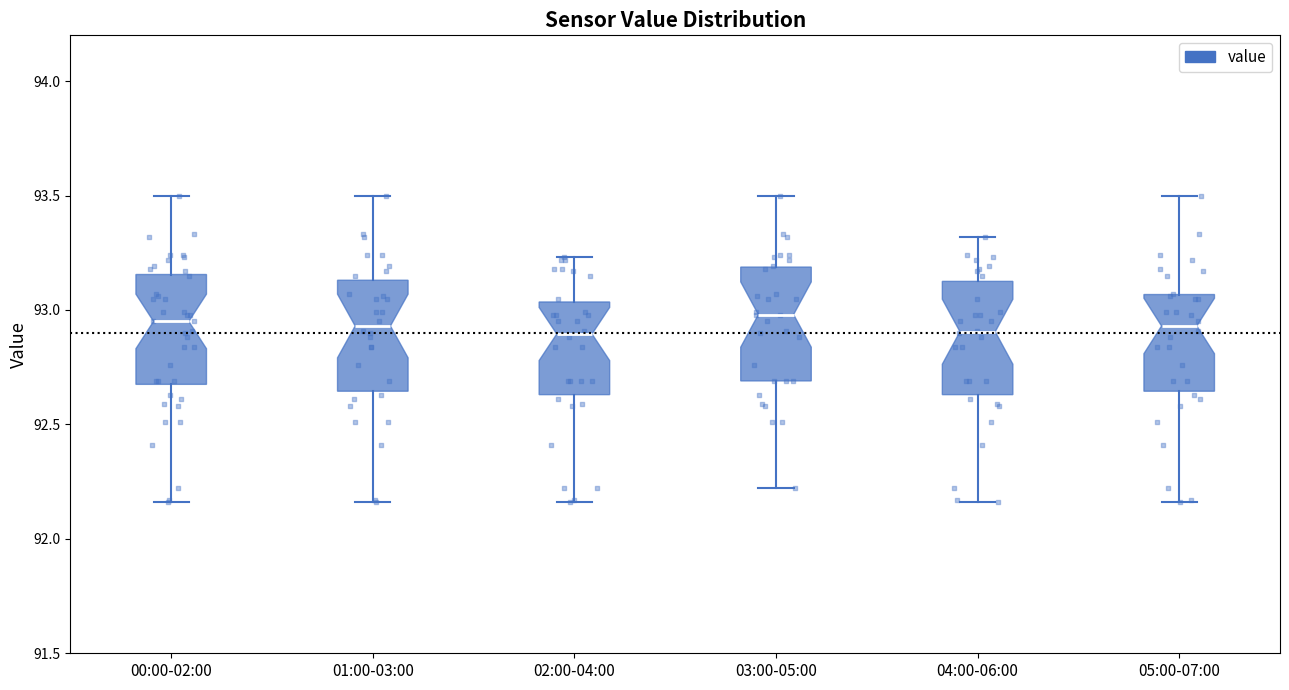

Reading left to right, read every box against the y-axis: the position of its median line, the range the box covers, and the ends of its whiskers. The values are not printed on the chart, so give them approximately, as read against the axis.

00:00-02:00: median 92.95, box 92.70 to 93.15, whiskers 92.15 to 93.50
01:00-03:00: median 92.95, box 92.65 to 93.15, whiskers 92.15 to 93.50
02:00-04:00: median 92.90, box 92.65 to 93.05, whiskers 92.15 to 93.25
03:00-05:00: median 93.00, box 92.70 to 93.20, whiskers 92.20 to 93.50
04:00-06:00: median 92.90, box 92.65 to 93.15, whiskers 92.15 to 93.30
05:00-07:00: median 92.95, box 92.65 to 93.05, whiskers 92.15 to 93.50